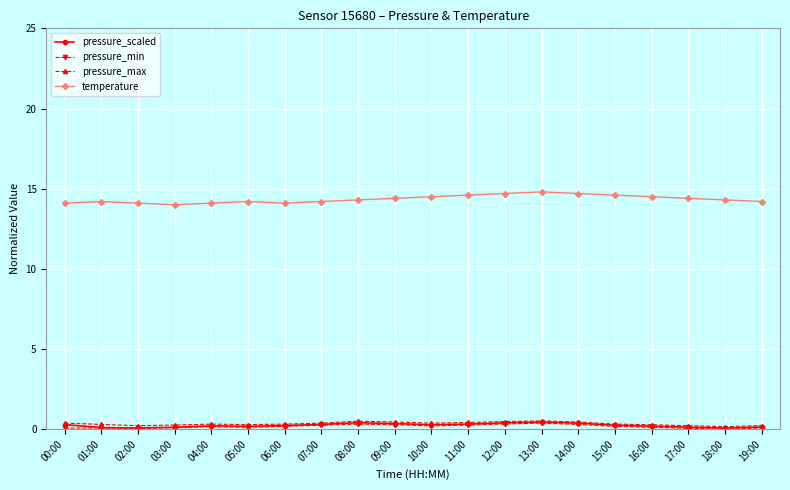

What is the sum of all pressure_min values?

3.5